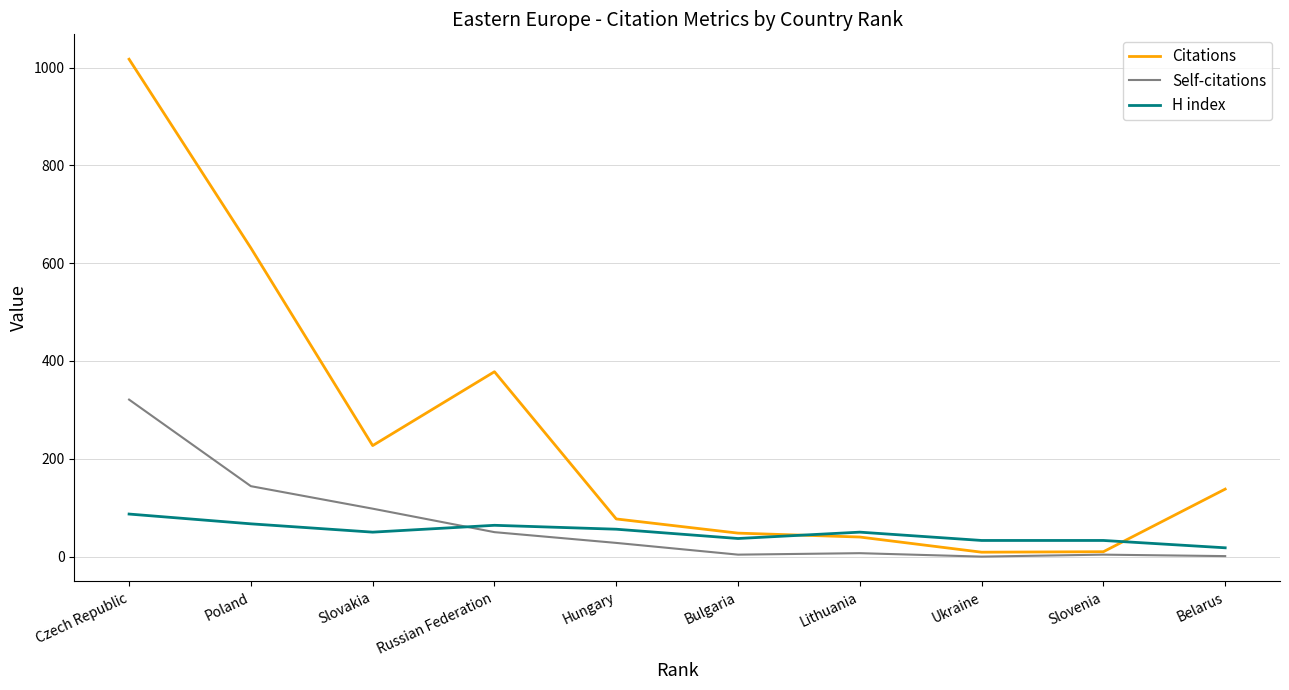

The Self-citations series shows 98 at Slovakia. True or false?

True